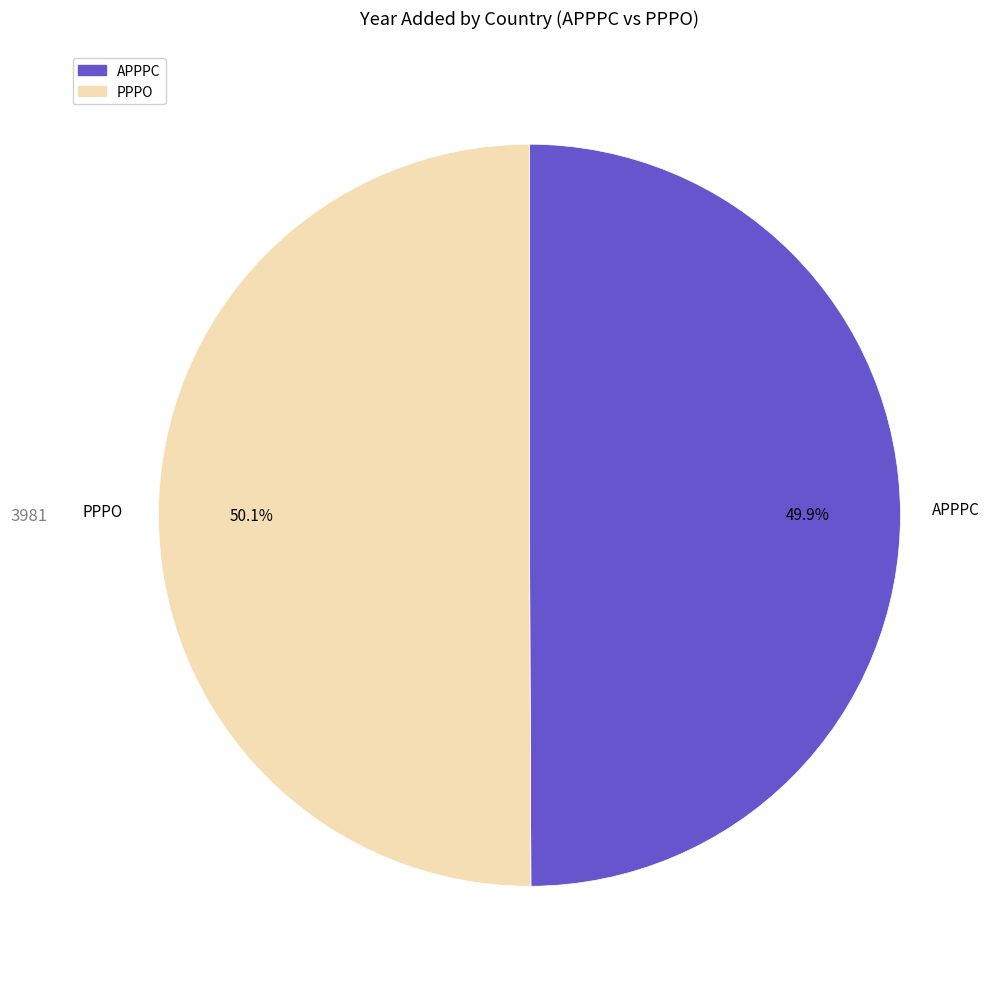

Is there any slice that represents more than half of the pie?

Yes